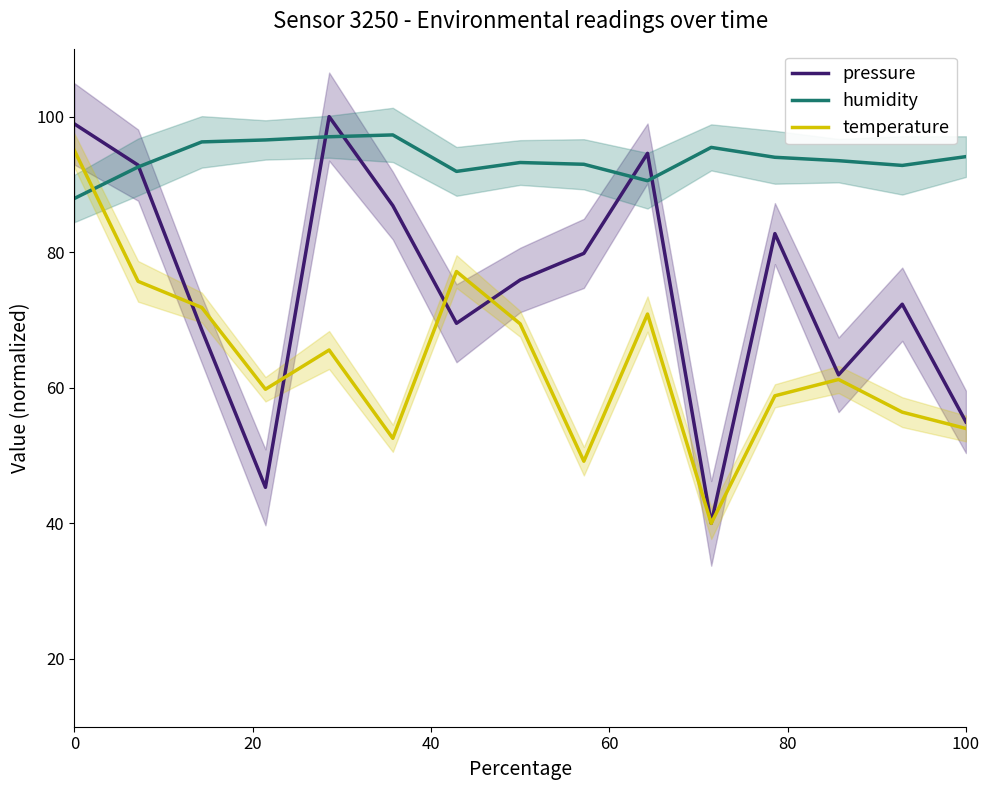

Which series has the largest total across all categories?

humidity